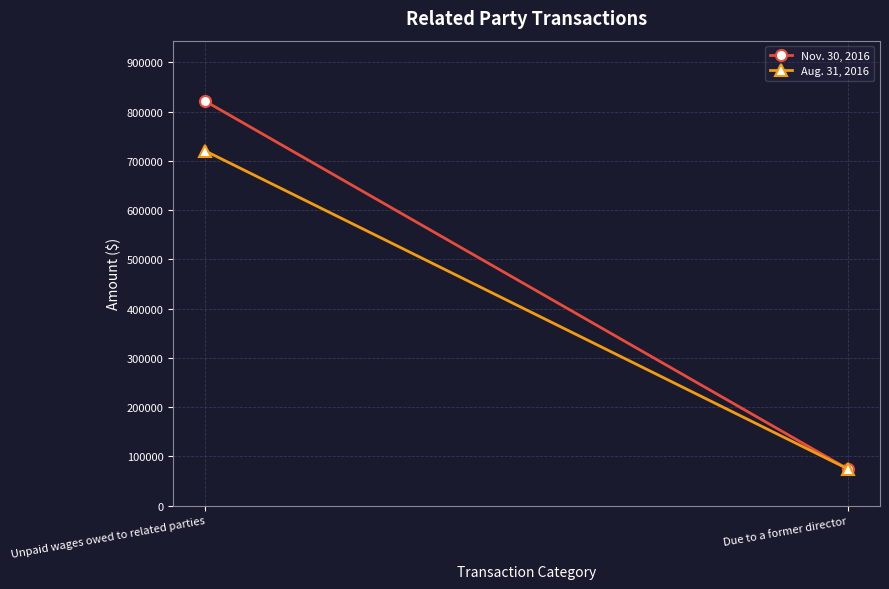

Is it true that Aug. 31, 2016 equals 75000 at Due to a former director?

True